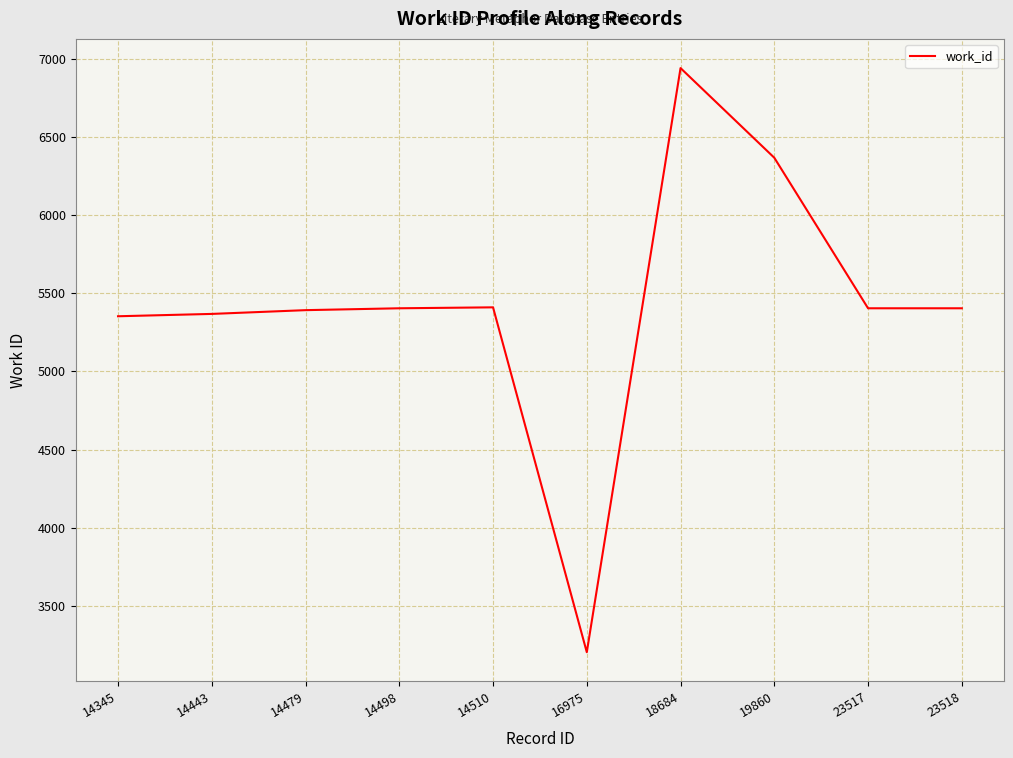

The chart shows a value of 6366 at 19860. True or false?

True